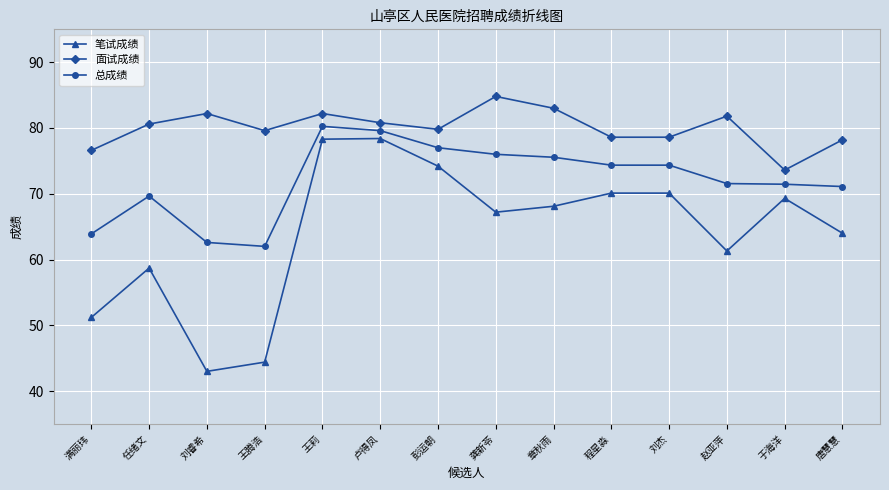

The value of 面试成绩 at 刘睿希 is 82.2. True or false?

True